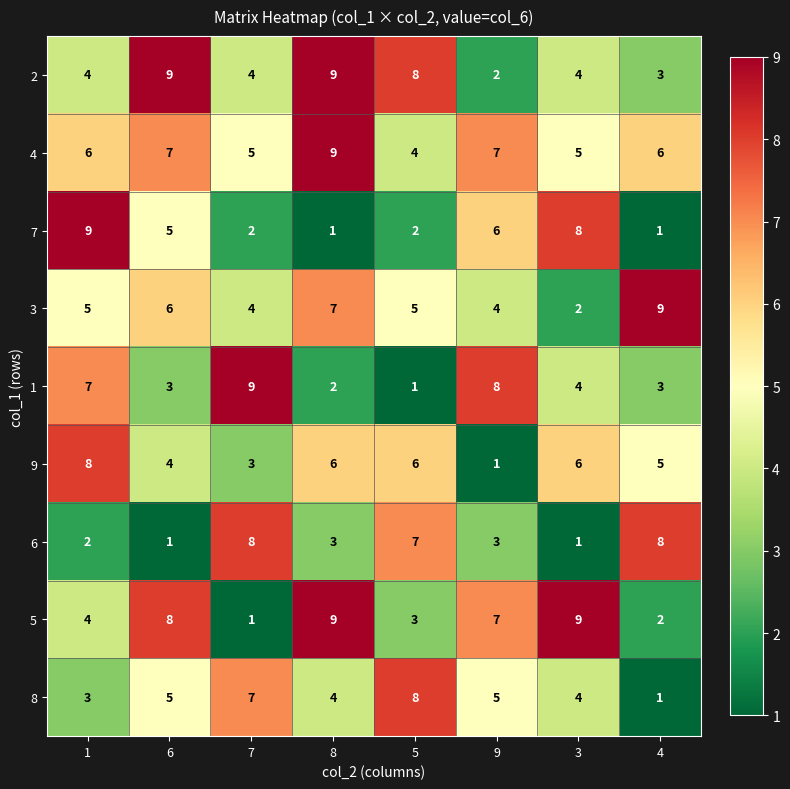

The value of 4 at 9 is 7. True or false?

True